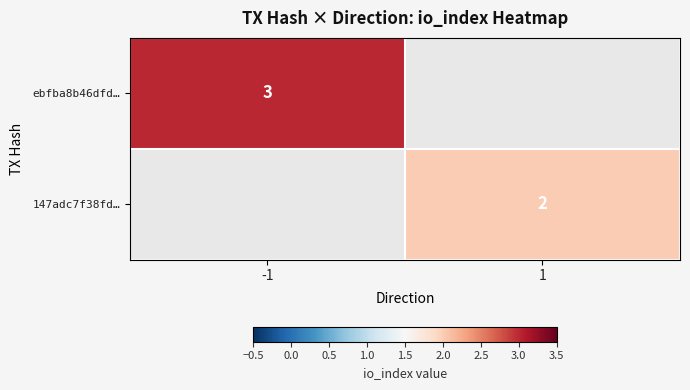

True or false: ebfba8b46dfd… has a value of 3 at -1.

True